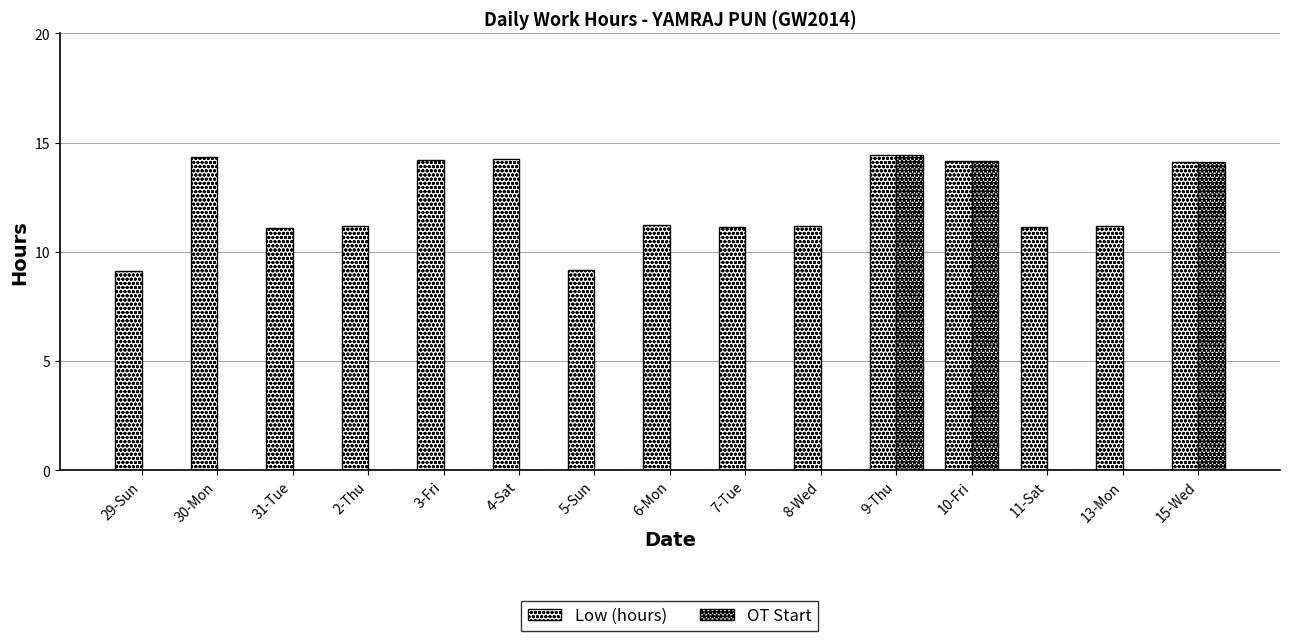

Are the bars grouped side by side (vs. stacked)?

Yes